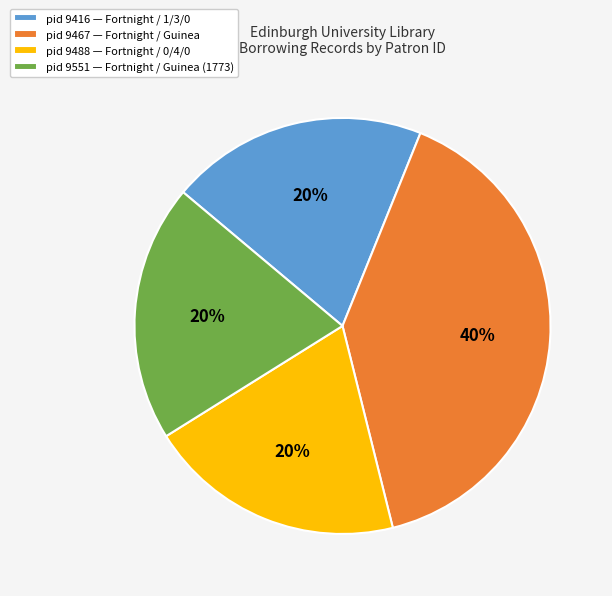

Count the number of slices in the pie.

4